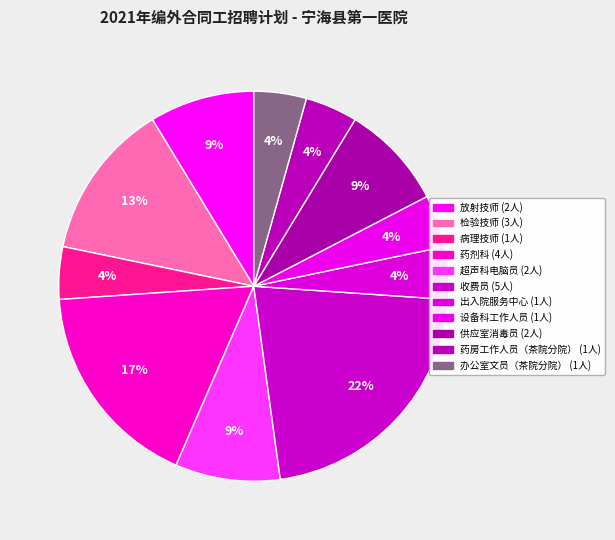

To the nearest percent, what is the average slice percentage?

9%